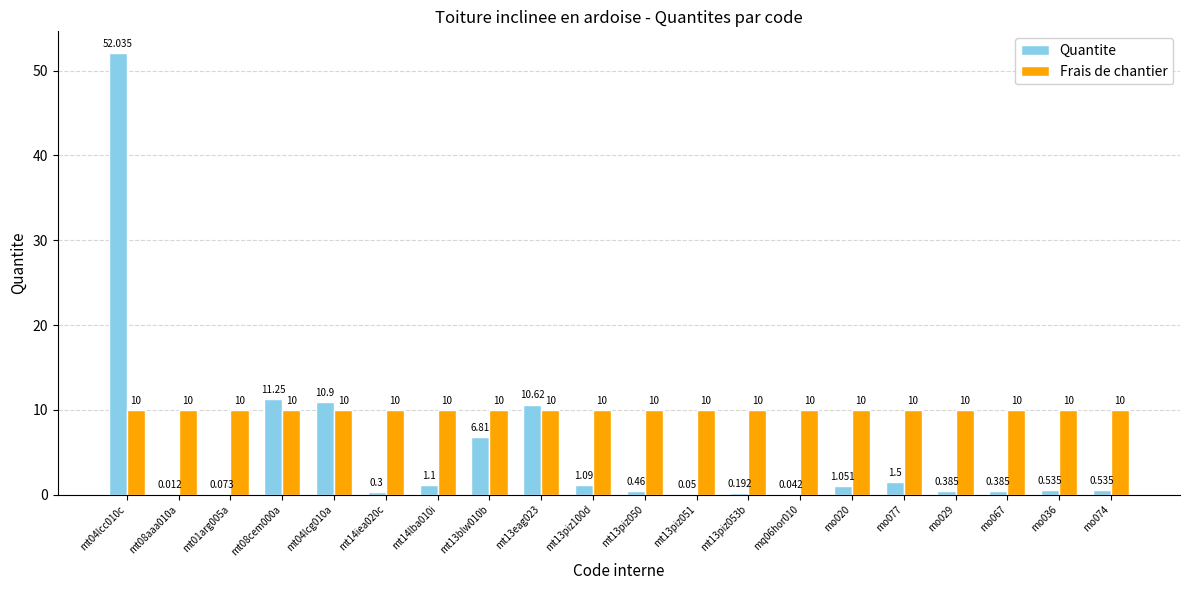

Which series has the largest total across all categories?

Frais de chantier